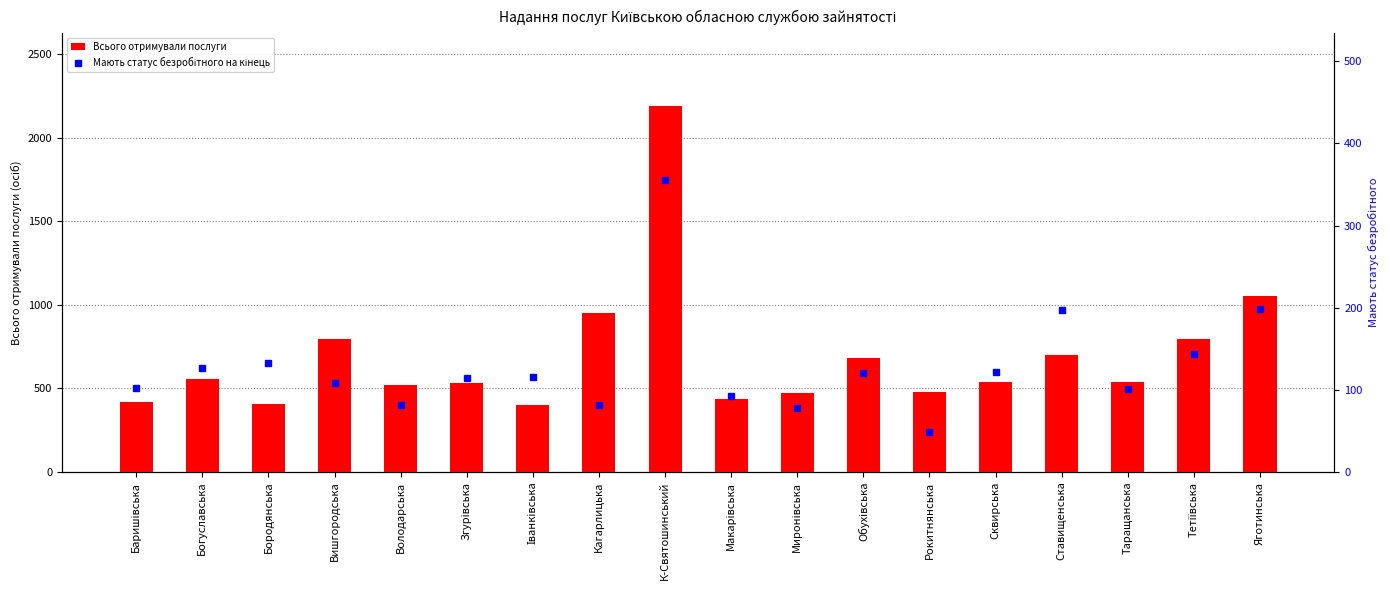

Reading left to right, list all the values displayed in this chart.

Всього отримували послуги: 421	553	404	794	517	532	400	948	2186	437	471	683	479	540	698	538	793	1051
Мають статус безробітного на кінець: 102	127	133	108	81	114	115	82	356	92	78	120	48	122	197	101	143	198